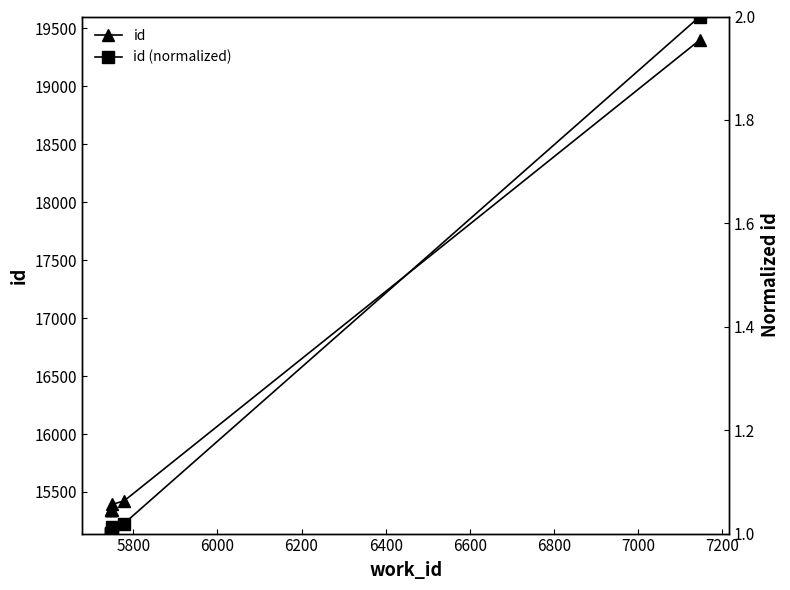

Is the value of id at 6600 greater than the value of id (normalized) at 6000?

Yes